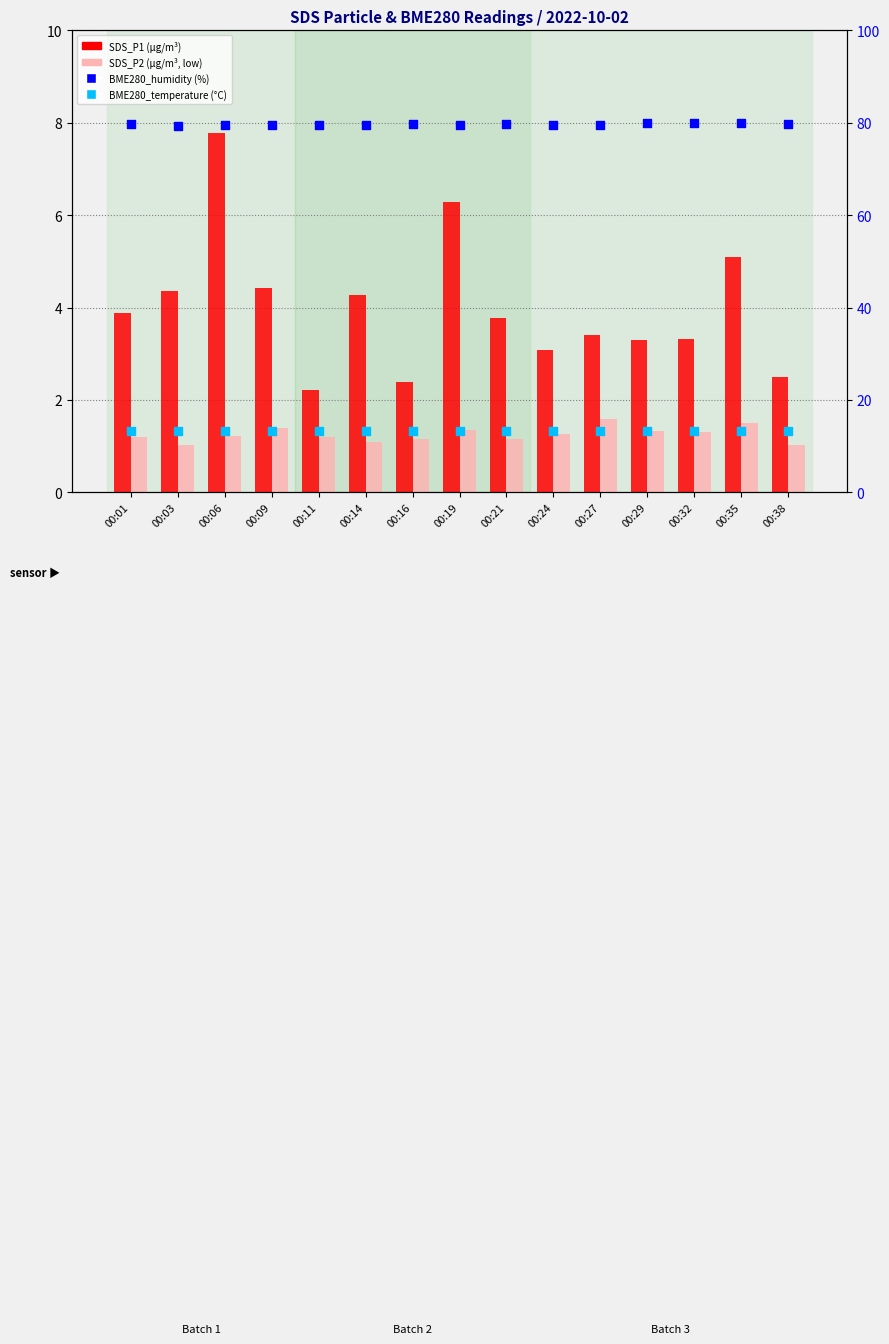

At which category is the sum across all series the highest?

00:06